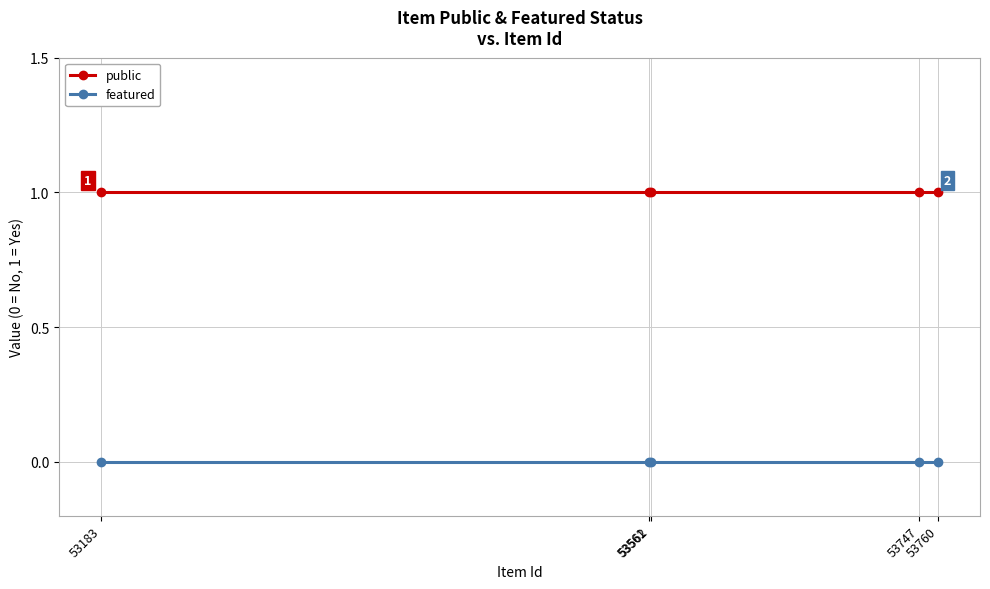

What is the maximum value shown in the chart?

1